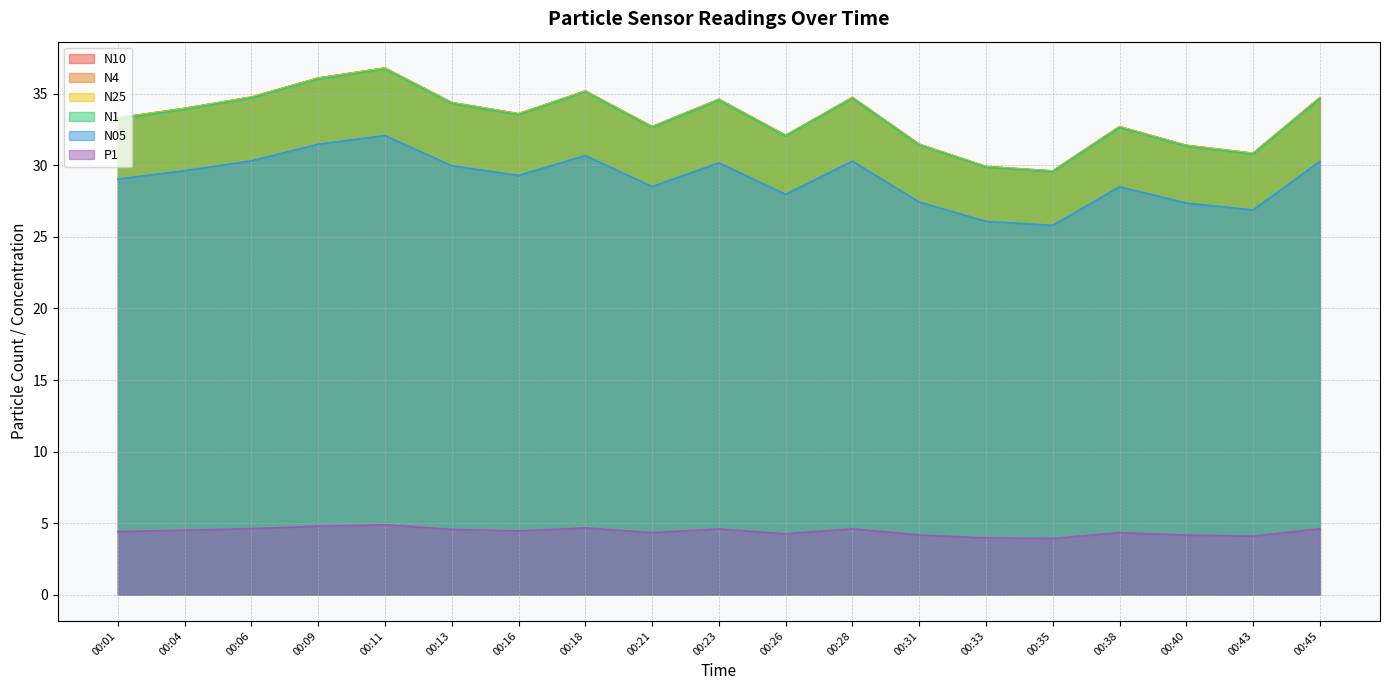

What are all the series names shown in the legend?

N10, N4, N25, N1, N05, P1